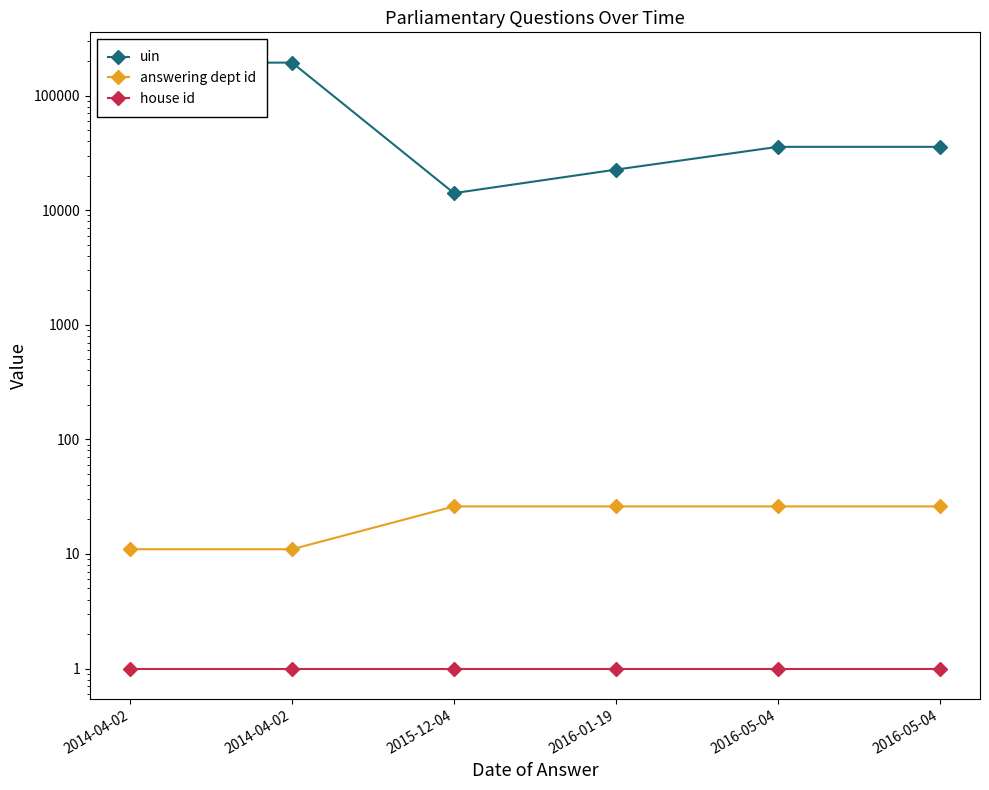

What is the total value across all series at 2016-05-04?

35746